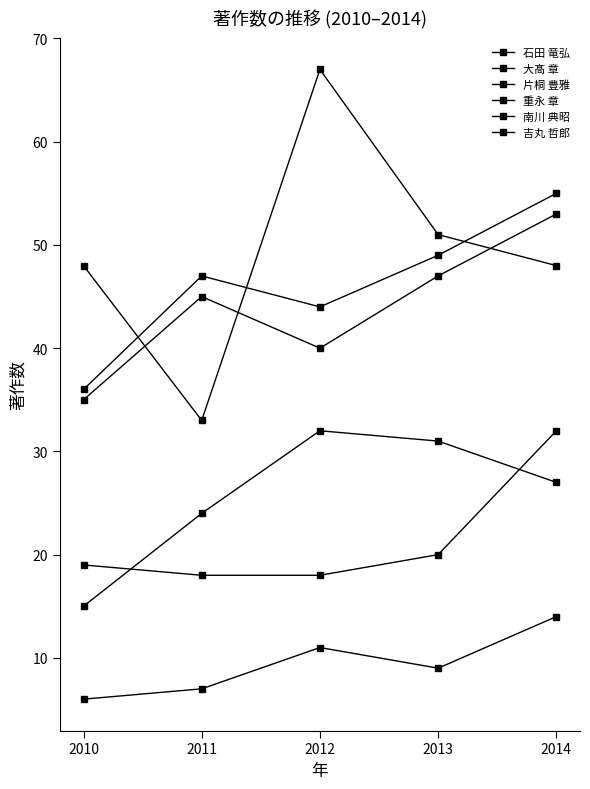

Is it true that 石田 竜弘 equals 32 at 2012?

False